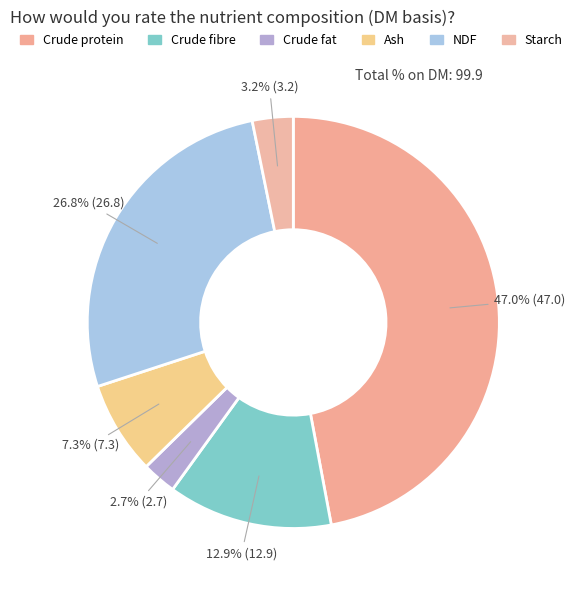

What percentage is NOT represented by NDF?

73.2%